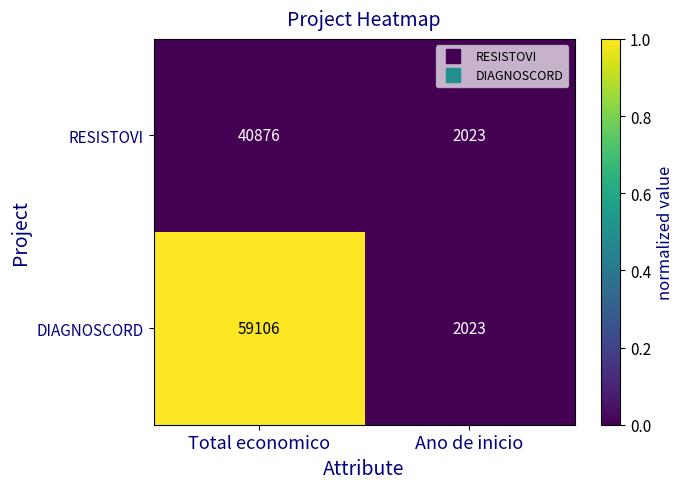

What is the total value across all series at Total economico?

99982